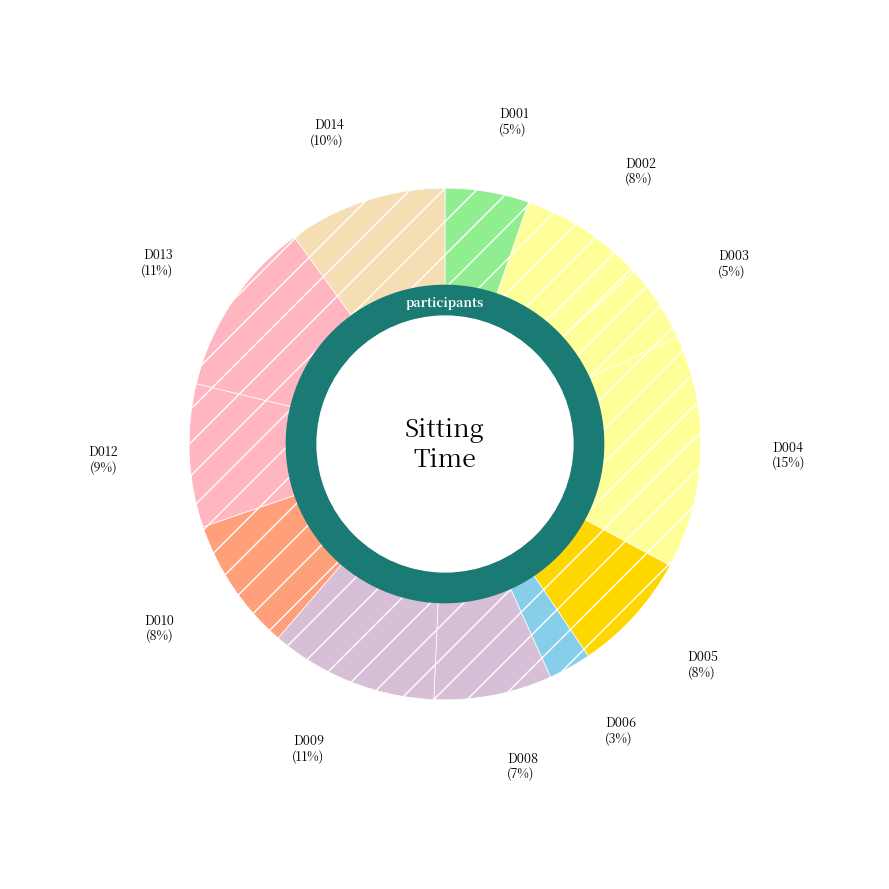

How many segments does this pie chart have?

12